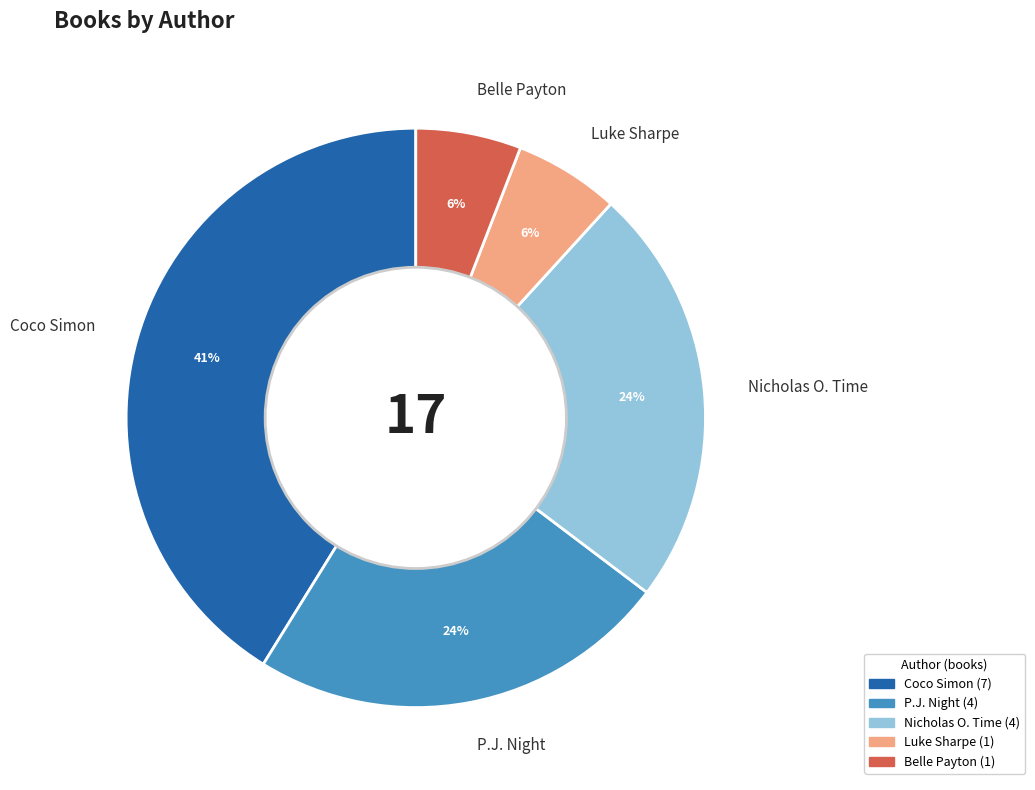

Is there a majority slice in this chart?

No